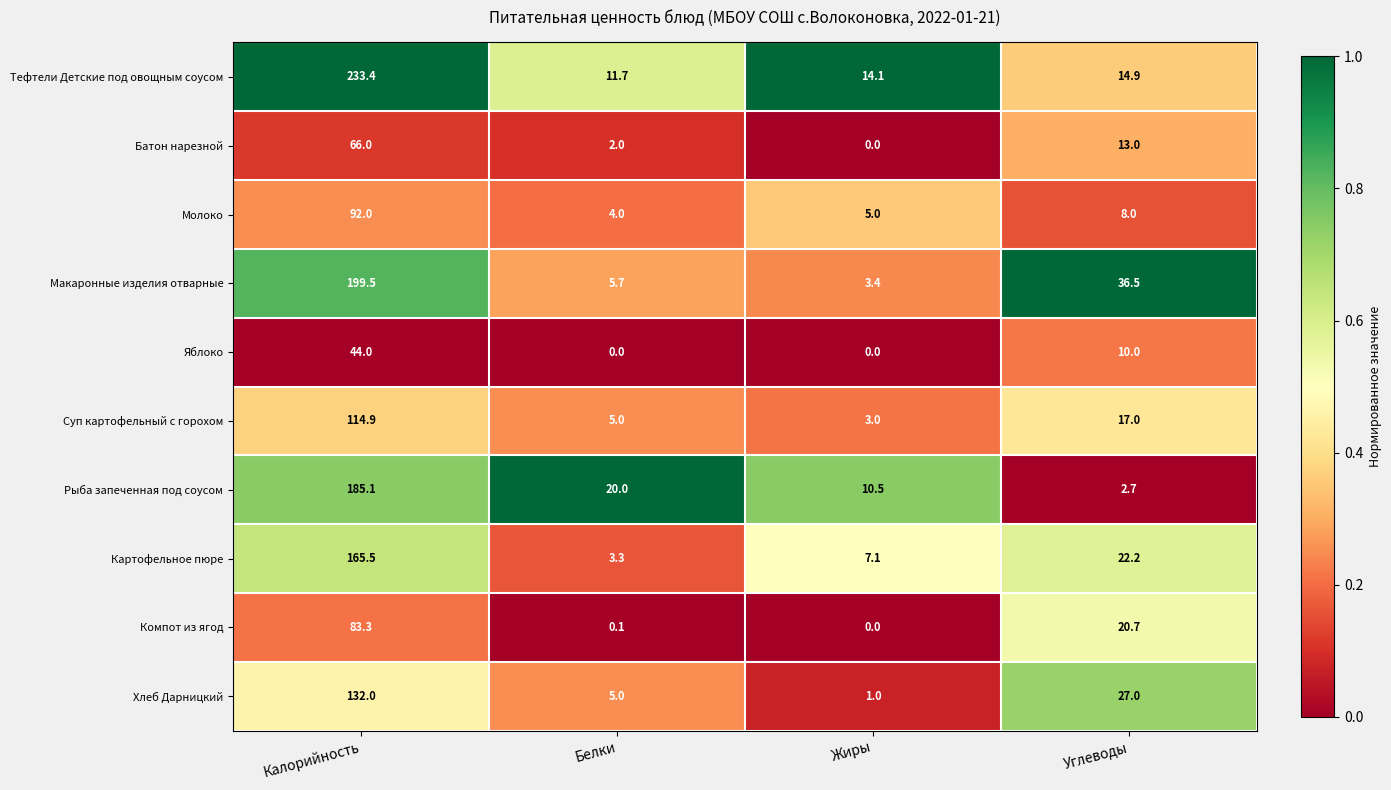

Rank the series at Углеводы from lowest to highest value.

Рыба запеченная под соусом, Молоко, Яблоко, Батон нарезной, Тефтели Детские под овощным соусом, Суп картофельный с горохом, Компот из ягод, Картофельное пюре, Хлеб Дарницкий, Макаронные изделия отварные